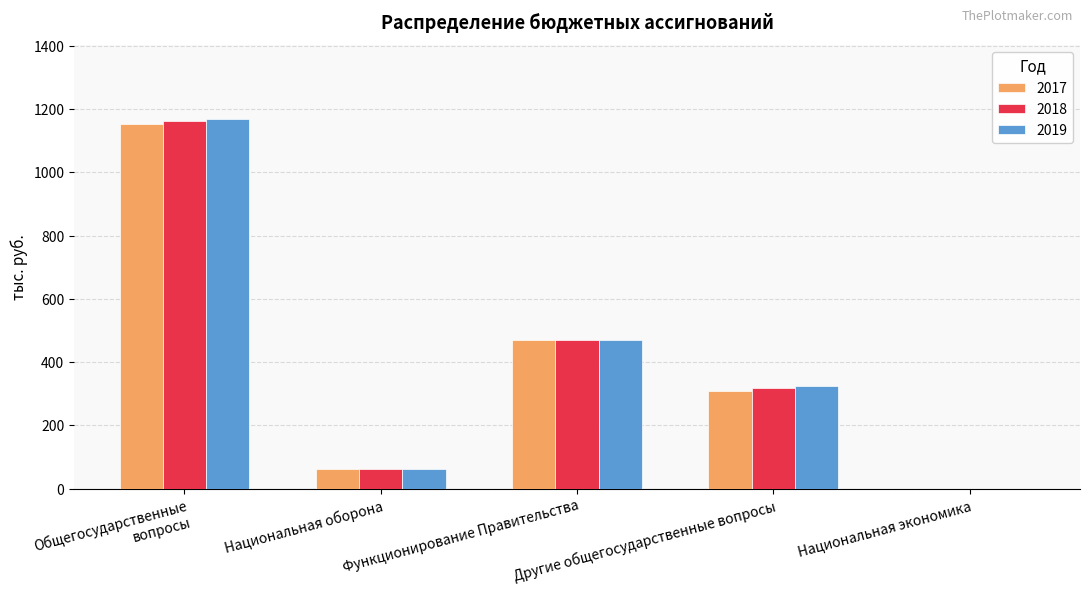

Reading left to right, list all the values displayed in this chart.

2017: Общегосударственные вопросы=1152.6	Национальная оборона=62.4	Функционирование Правительства=470.6	Другие общегосударственные вопросы=309.8	Национальная экономика=0.0
2018: Общегосударственные вопросы=1160.6	Национальная оборона=62.4	Функционирование Правительства=470.6	Другие общегосударственные вопросы=317.8	Национальная экономика=0.0
2019: Общегосударственные вопросы=1168.5	Национальная оборона=62.4	Функционирование Правительства=470.6	Другие общегосударственные вопросы=325.7	Национальная экономика=0.0